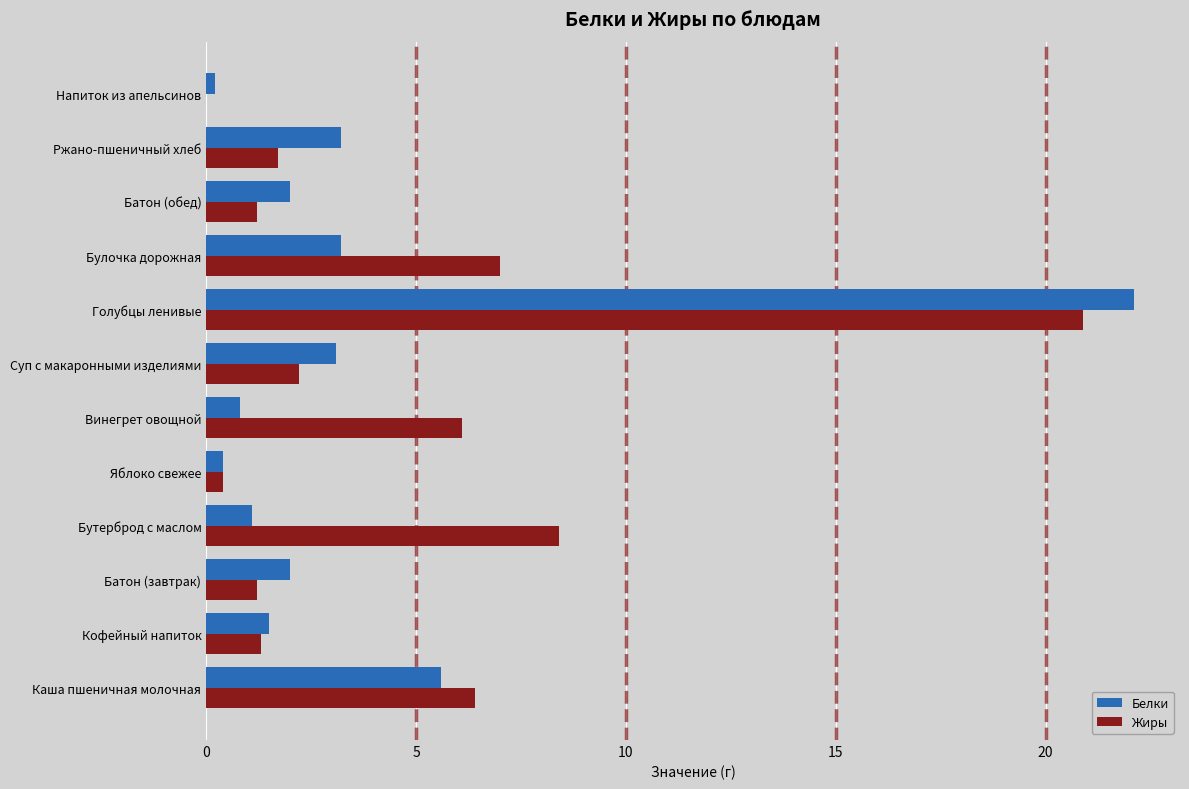

Which category has the highest value in the Жиры series?

Голубцы ленивые